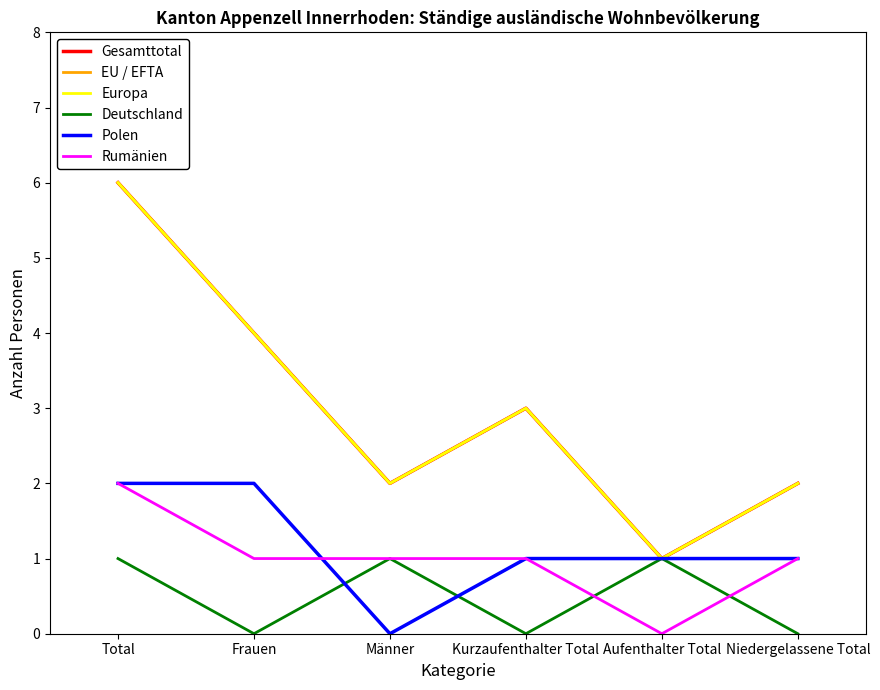

Does the chart display data point markers on the line(s)?

No